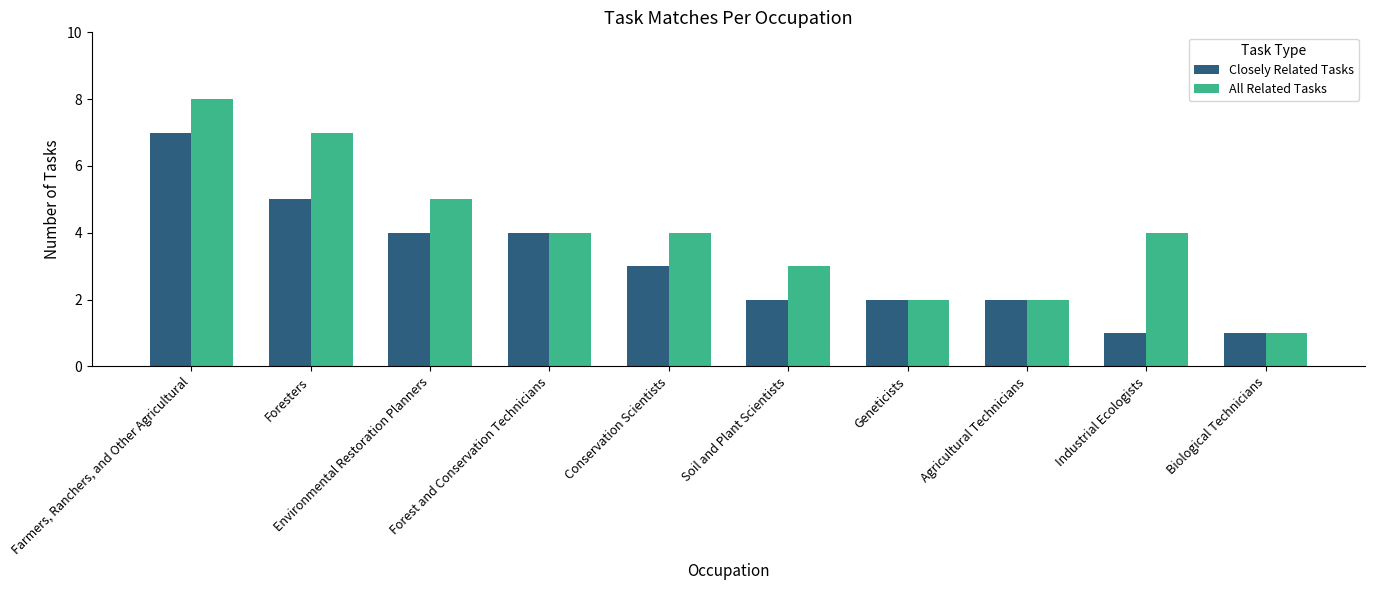

What is the difference between the highest and lowest values at Environmental Restoration Planners?

1